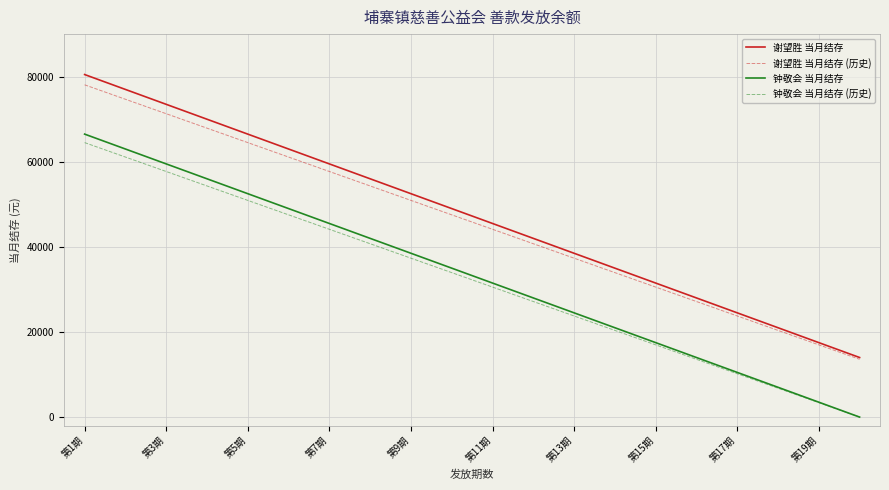

What are all the series names shown in the legend?

谢望胜 当月结存, 谢望胜 当月结存 (历史), 钟敬会 当月结存, 钟敬会 当月结存 (历史)